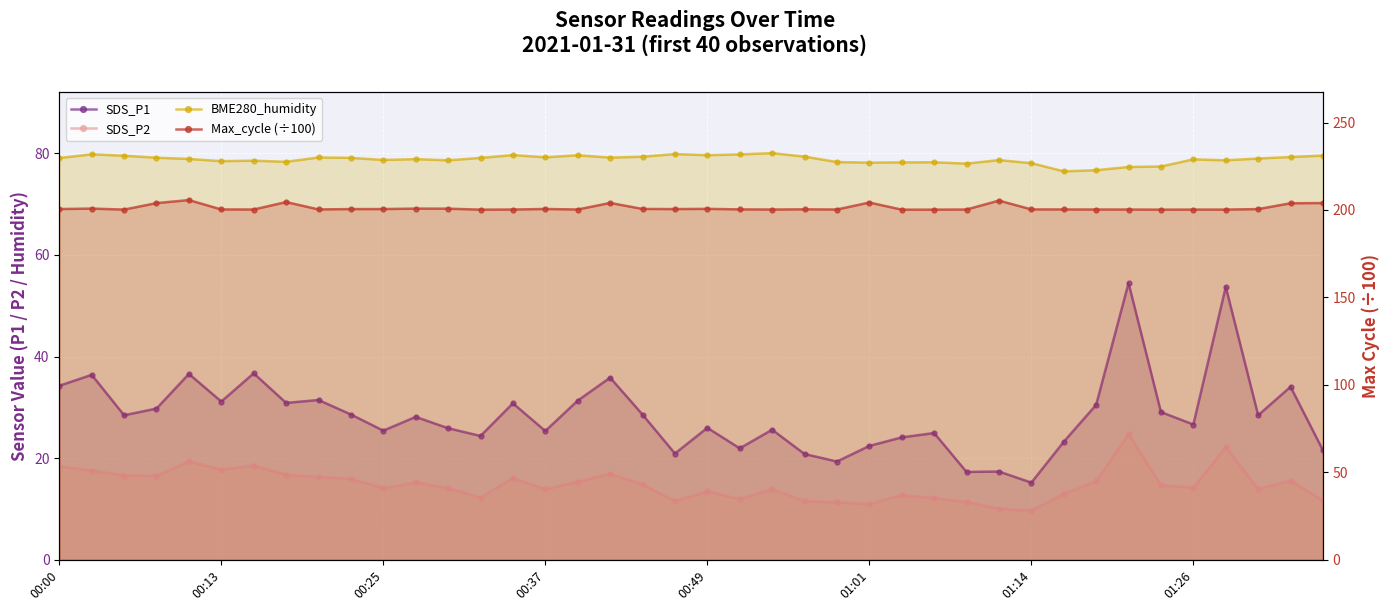

Where does the SDS_P2 series first go above 14?

00:00